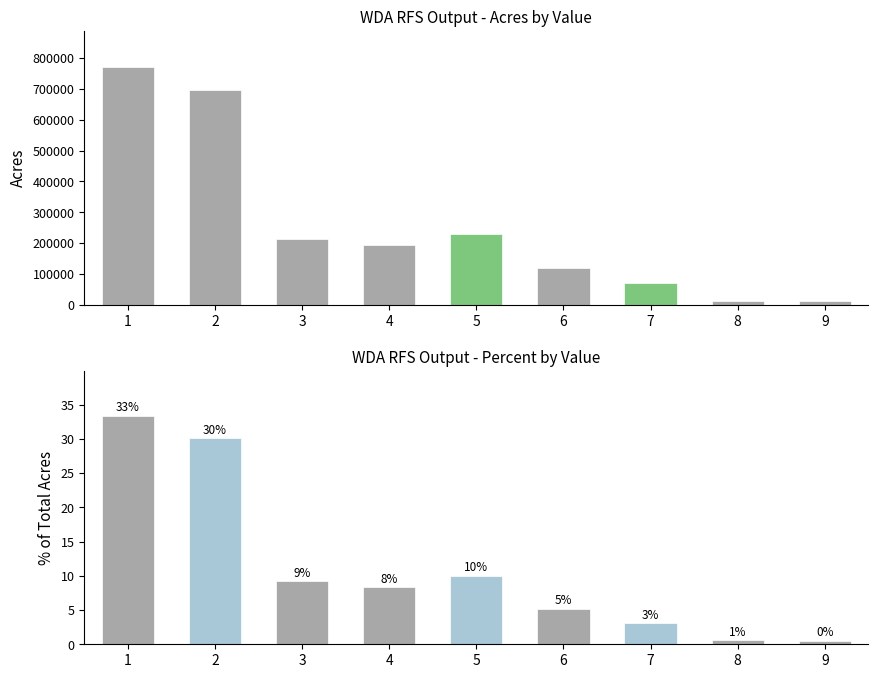

At which category is the sum across all series the highest?

1